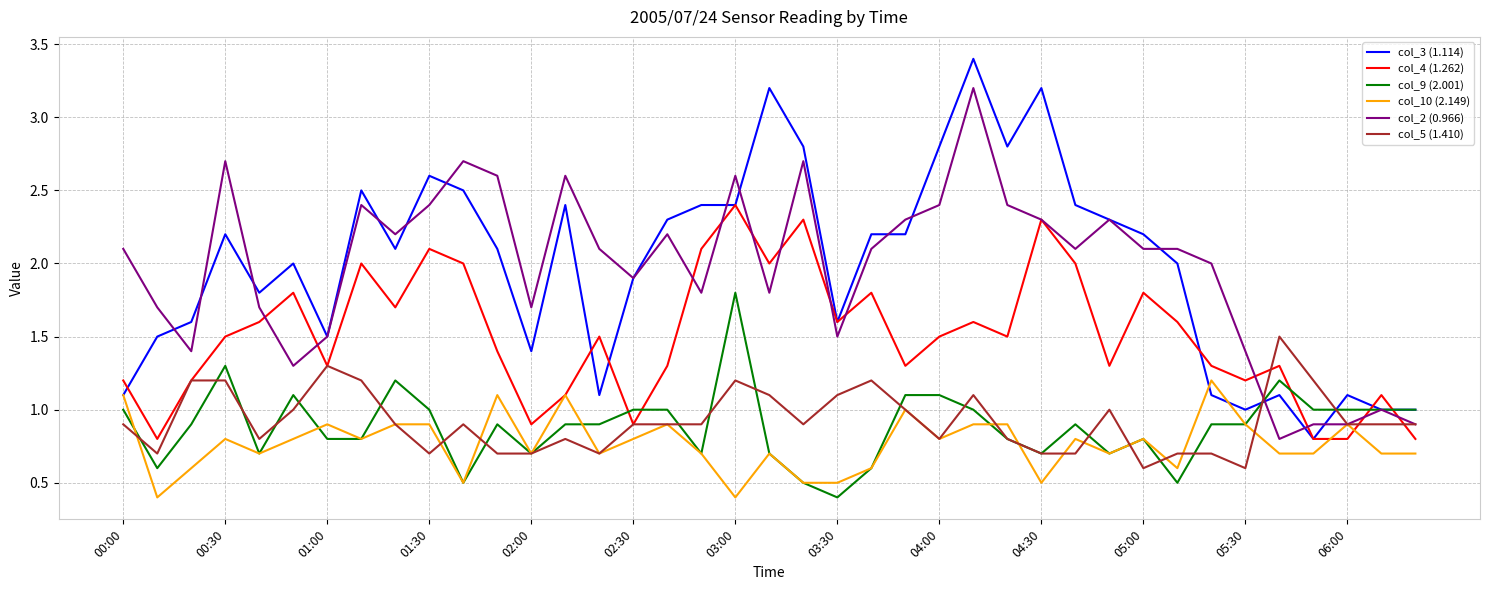

List the series in order of their peak value, highest first.

col_3 (1.114), col_2 (0.966), col_4 (1.262), col_9 (2.001), col_5 (1.410), col_10 (2.149)